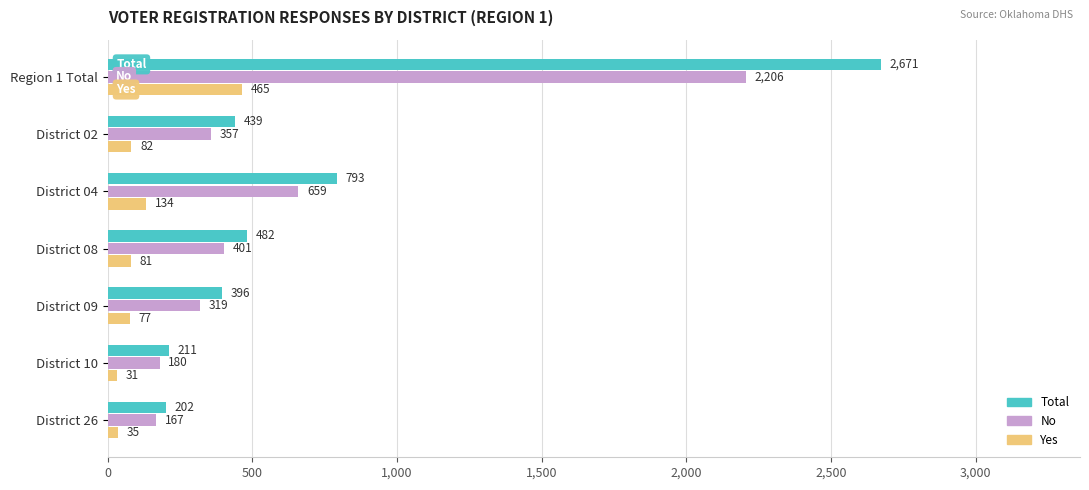

At which category is the sum across all series the highest?

Region 1 Total